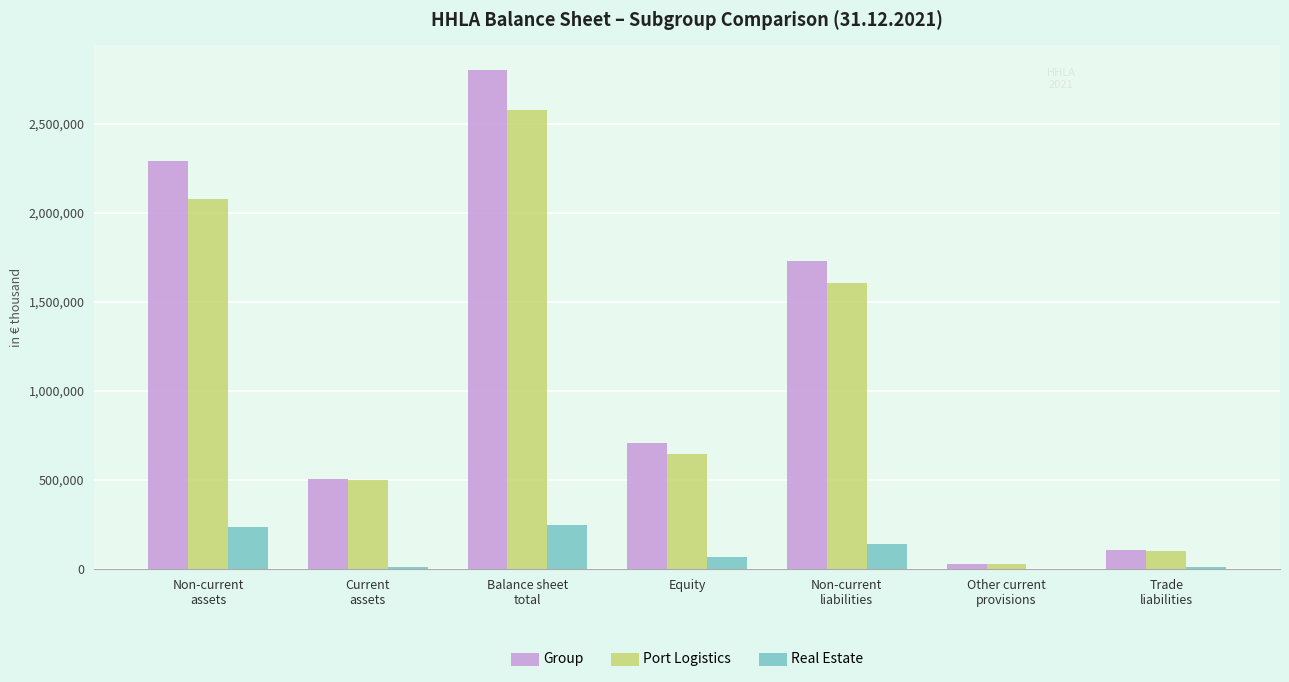

What is the sum of all Port Logistics values?

7536805